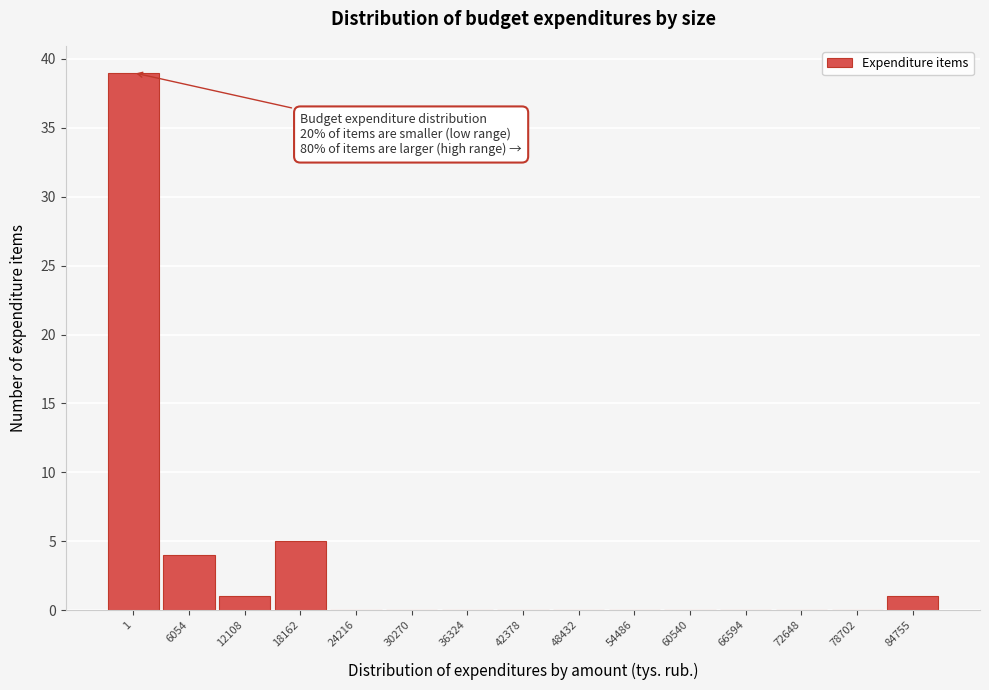

Reading right to left, what are all the values shown in this chart?

84755=1	78702=0	72648=0	66594=0	60540=0	54486=0	48432=0	42378=0	36324=0	30270=0	24216=0	18162=5	12108=1	6054=4	1=39